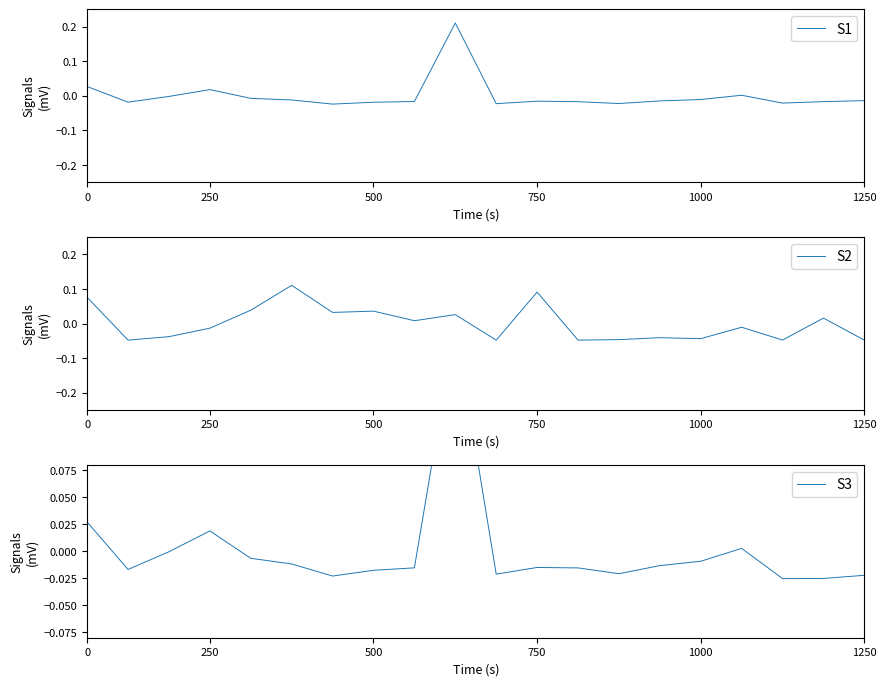

Which series has the largest total across all categories?

S1